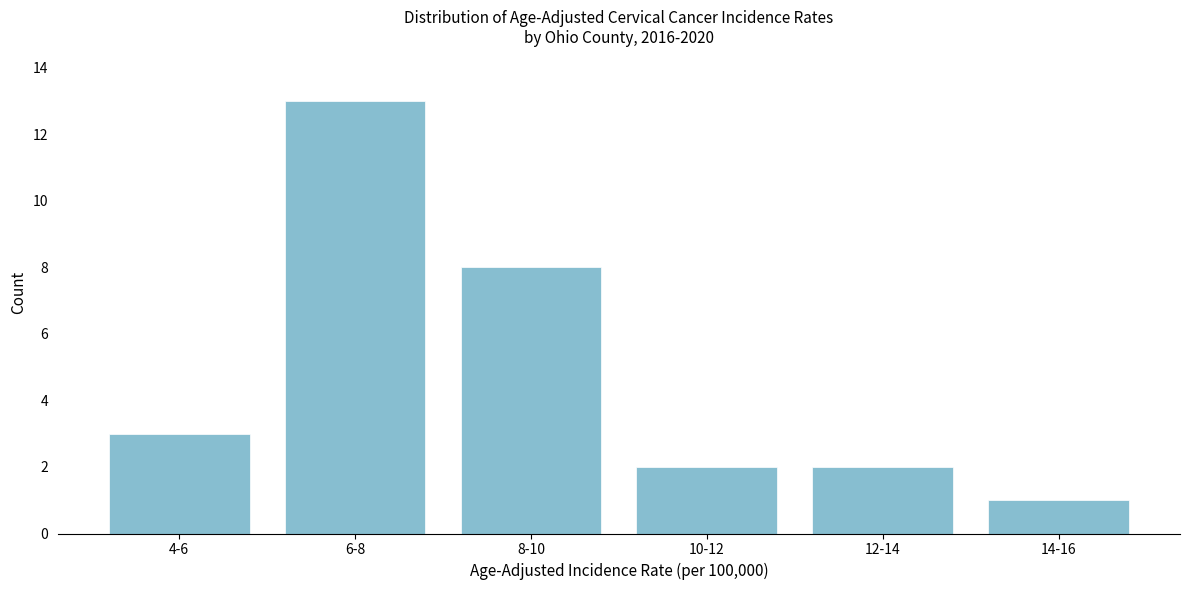

Reading right to left, extract all data points from this chart.

1	2	2	8	13	3